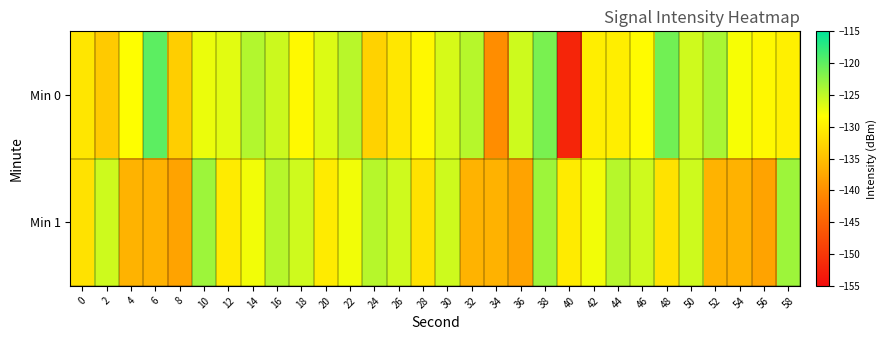

Which series has the widest spread of values?

Min 0